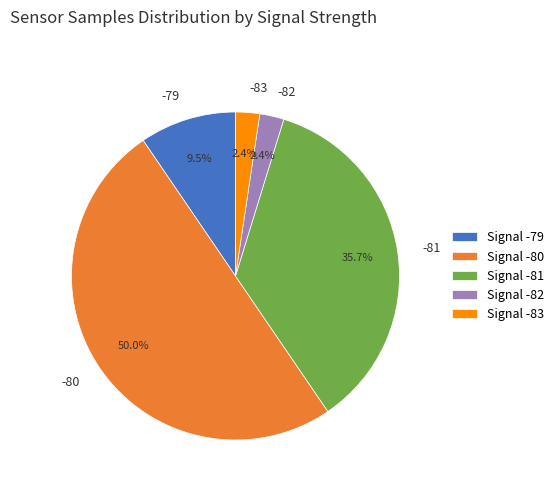

What is the ratio of the value at -81 to the value at -79?

3.8